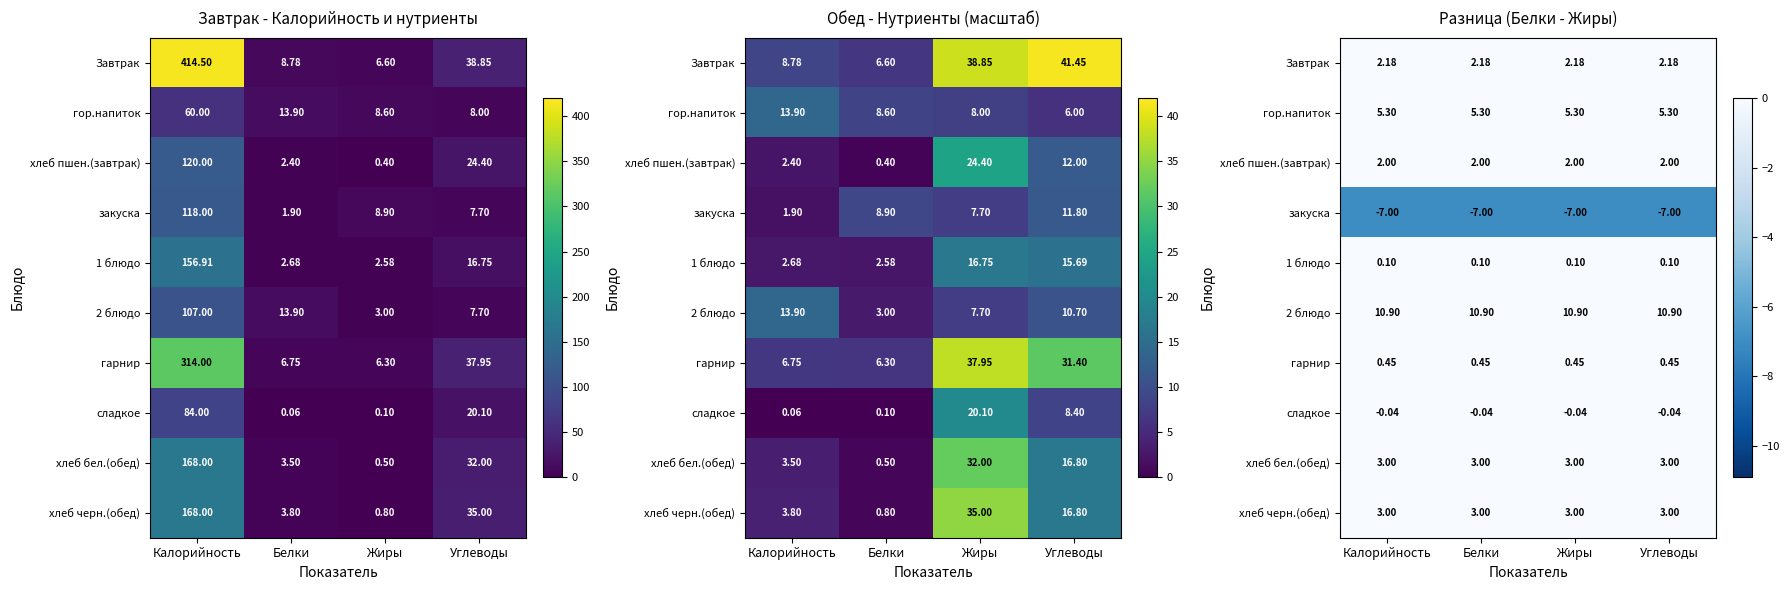

What is the smallest value displayed?

-7.0